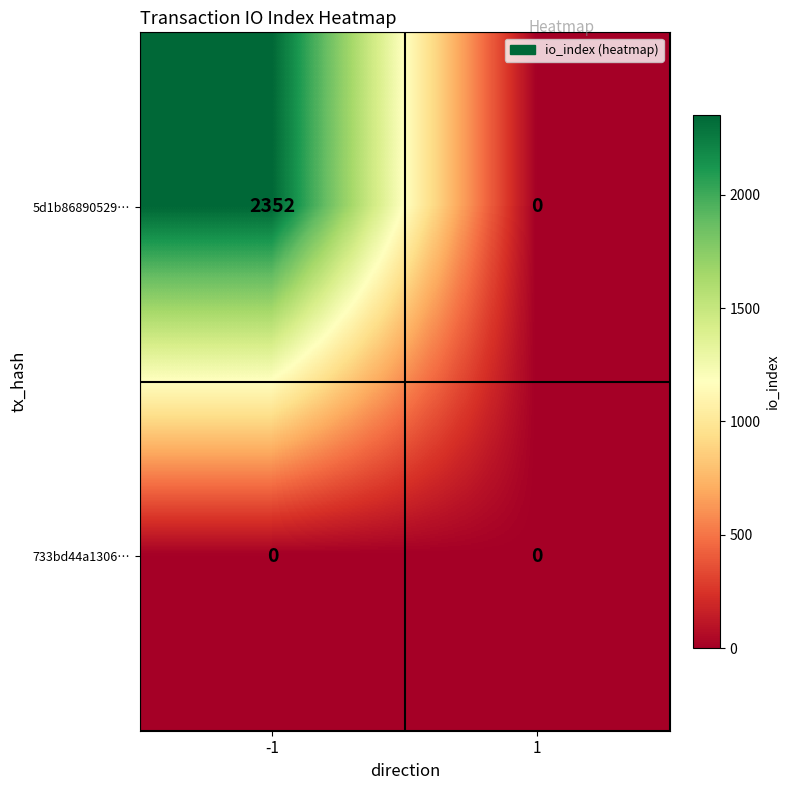

Rank the series at -1 from lowest to highest value.

733bd44a1306…, 5d1b86890529…